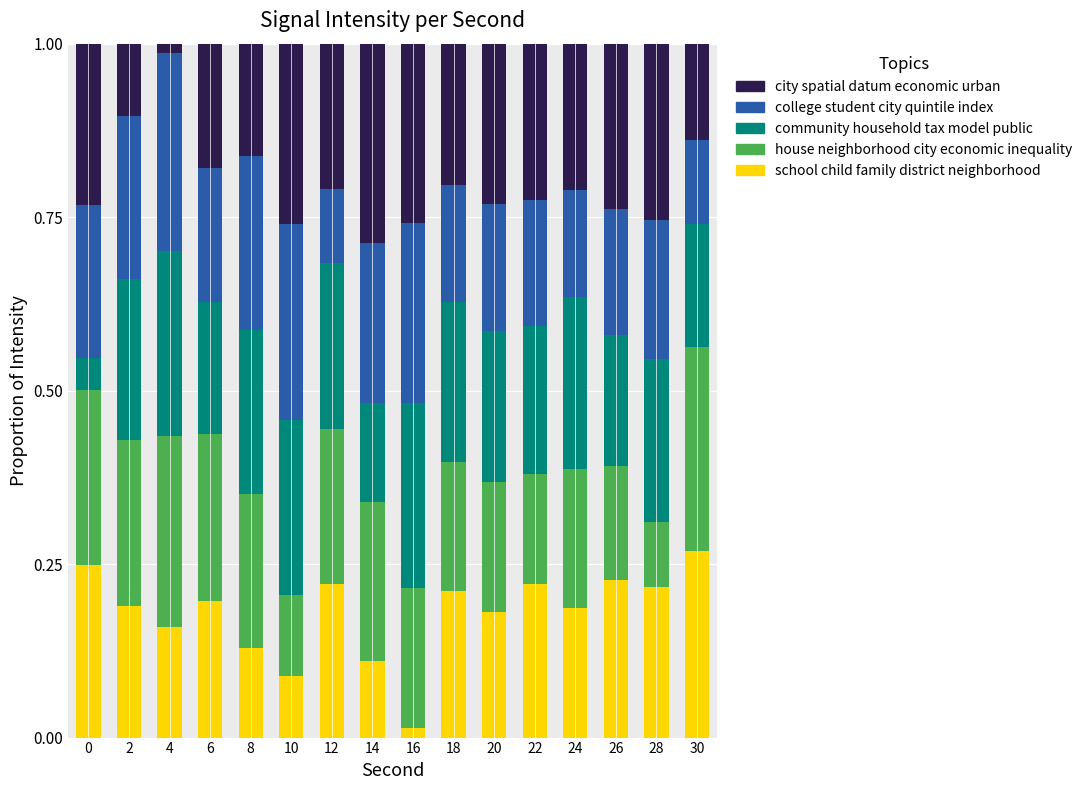

True or false: school child family district neighborhood has a value of 0.1 at 24.

False